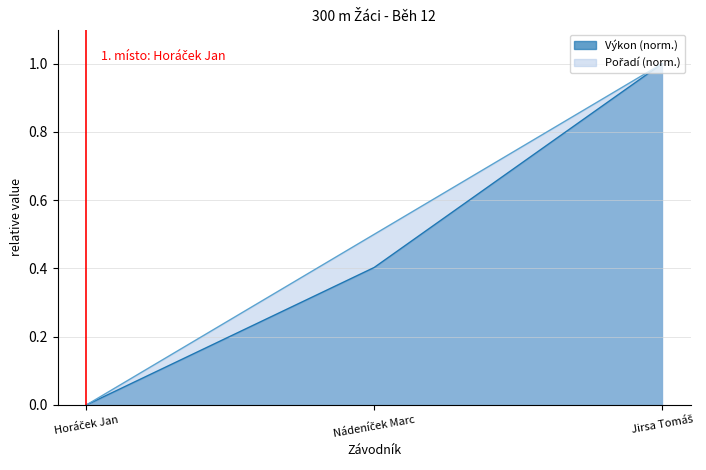

List the series in order of their peak value, lowest first.

Pořadí, Výkon